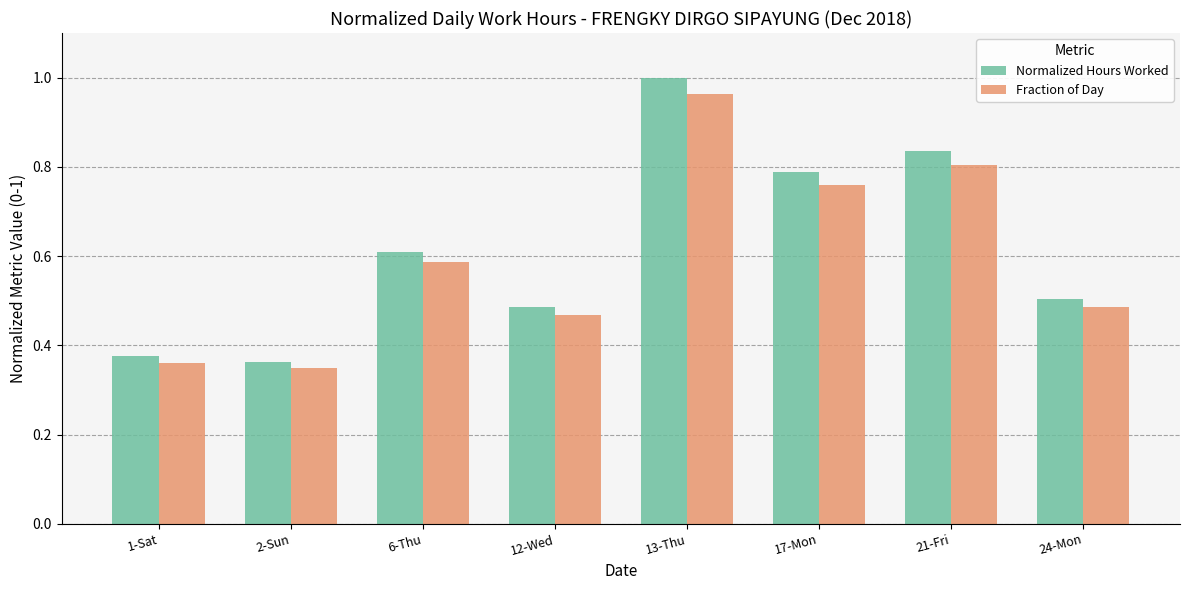

Does the chart contain stacked bars?

No